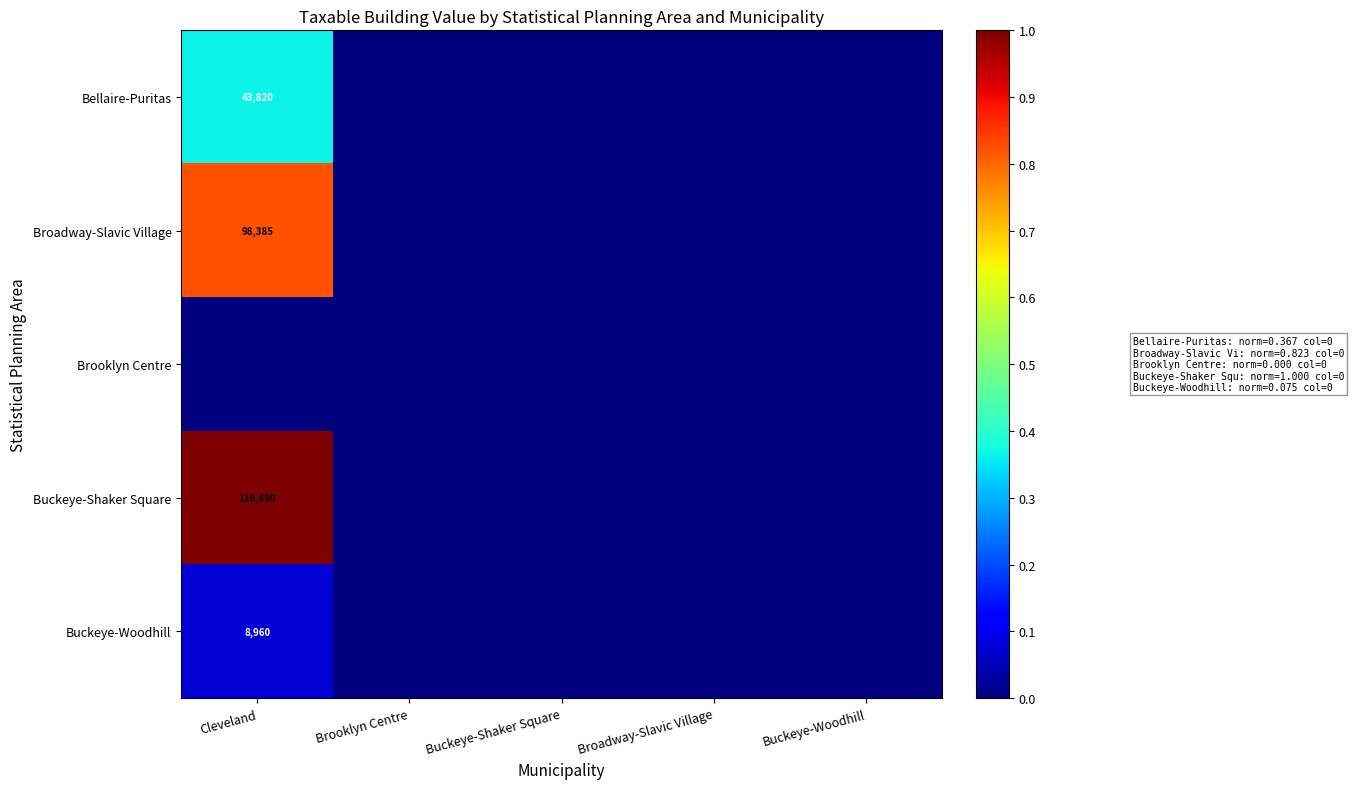

The Bellaire-Puritas series shows 43820 at Cleveland. True or false?

True